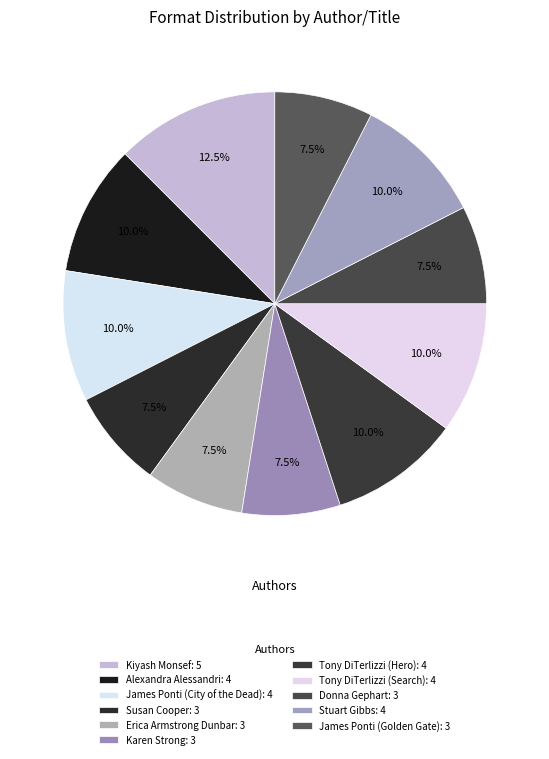

To the nearest percent, what is the combined percentage of Tony DiTerlizzi (Search) and Alexandra Alessandri?

20%